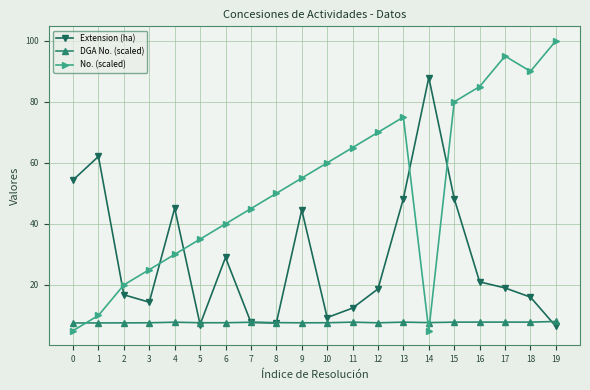

How many times do Extension (ha) and No. (scaled) cross each other?

5